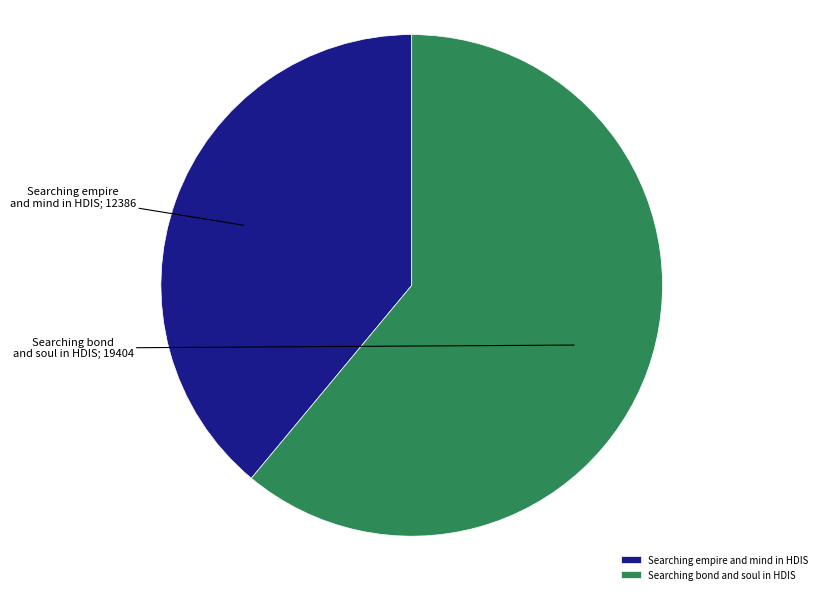

Count the number of slices in the pie.

2